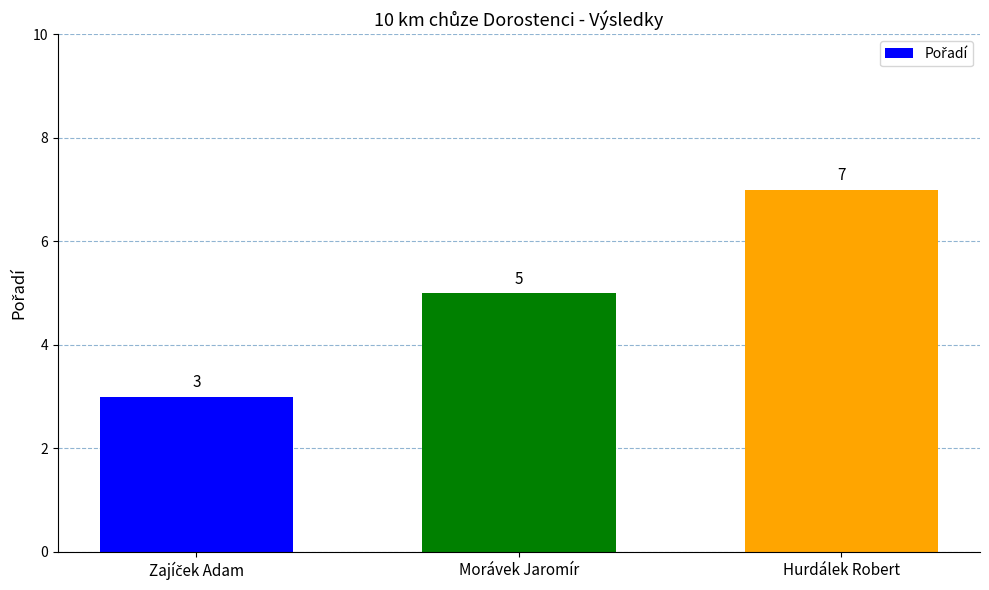

Reading left to right, what are all the values shown in this chart?

3	5	7